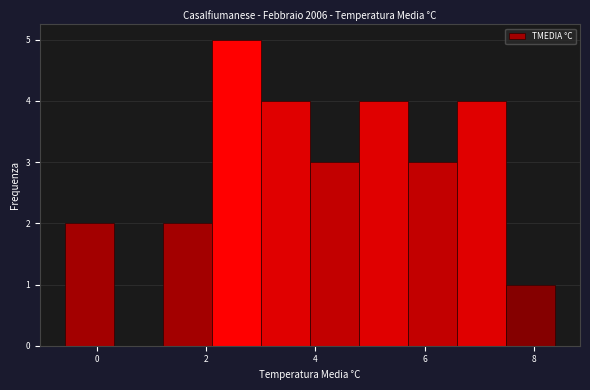

Reading left to right, list every bar in this chart as the range it spans on the x-axis followed by its height. Neither the bar edges nor the heights are printed on the chart, so give them approximately, as read against the axes.

-0.6 to 0.3: 2
0.3 to 1.2: 0
1.2 to 2.1: 2
2.1 to 3.0: 5
3.0 to 3.9: 4
3.9 to 4.8: 3
4.8 to 5.7: 4
5.7 to 6.6: 3
6.6 to 7.5: 4
7.5 to 8.4: 1